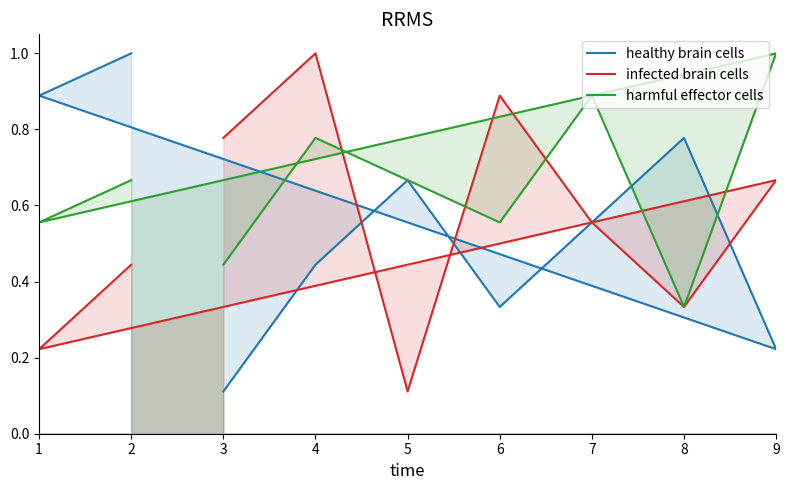

What is the sum of all harmful effector cells values?

5.9